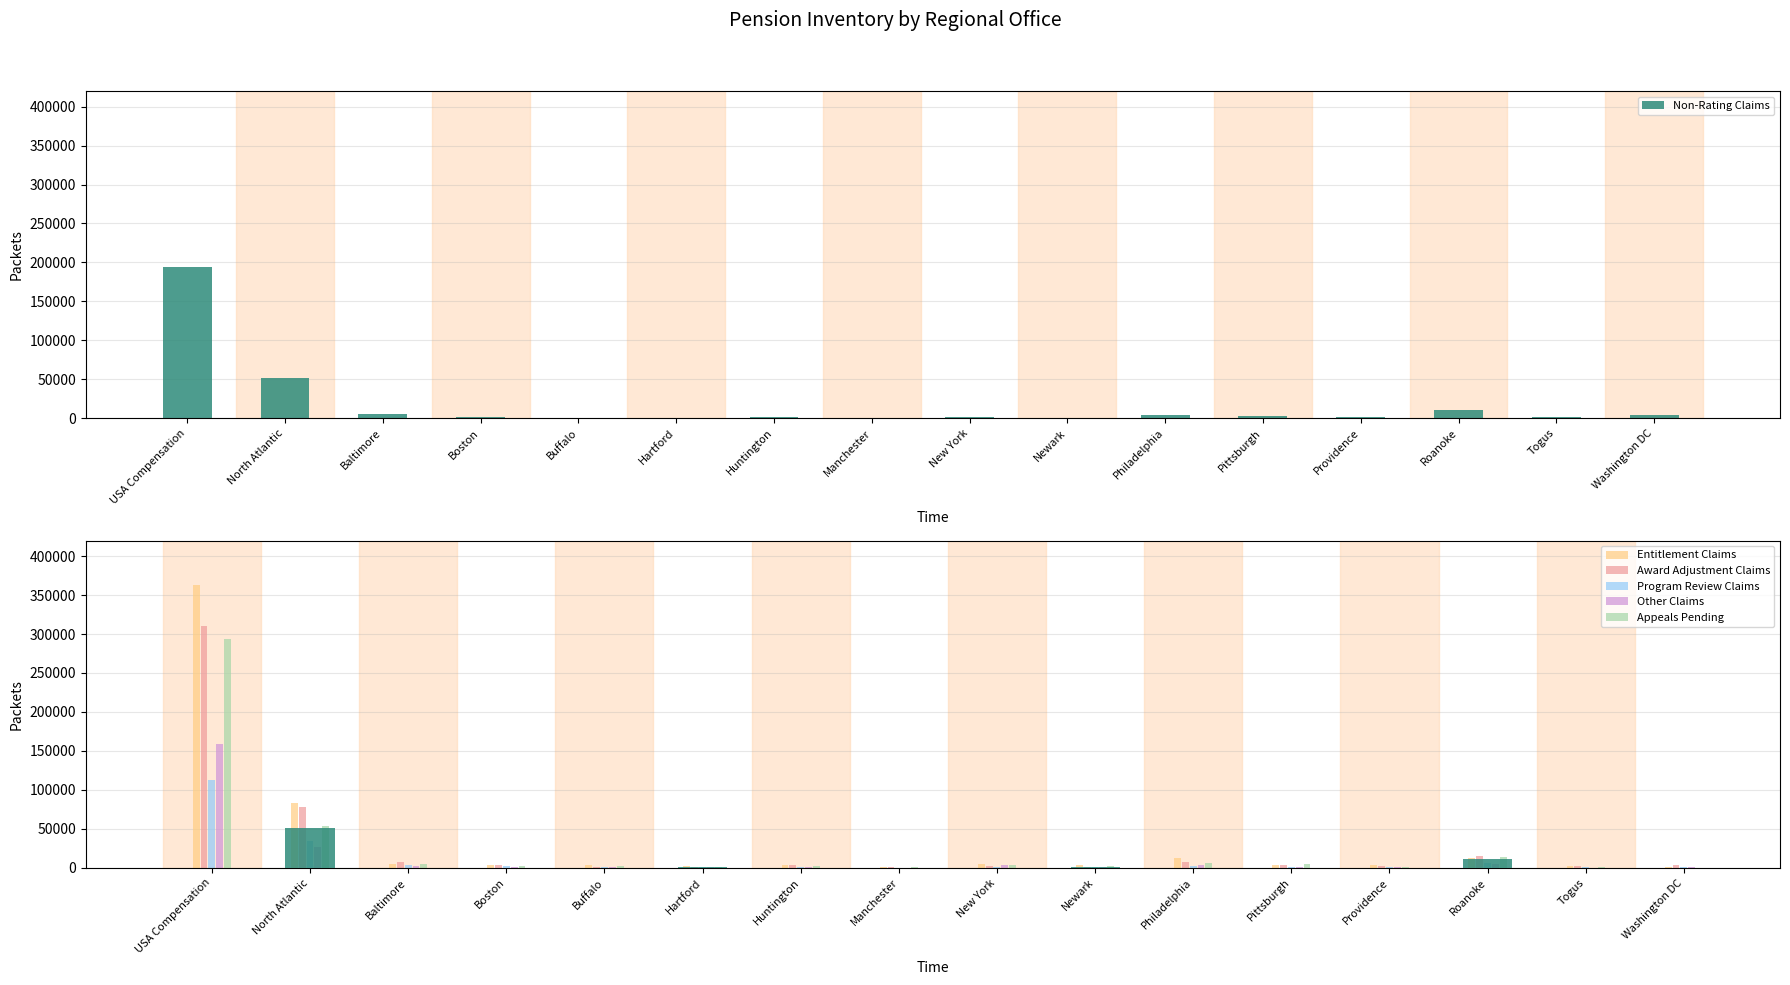

Where is Program Review Claims nearest to the value 56378?

North Atlantic